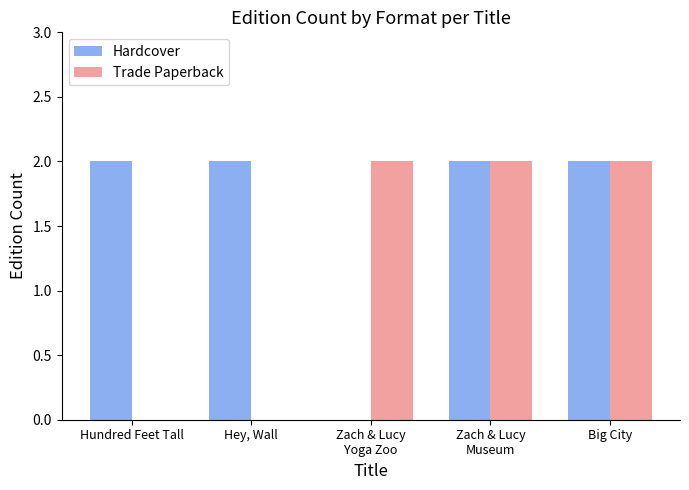

Count the Trade Paperback values in the range 0 to 2.

5